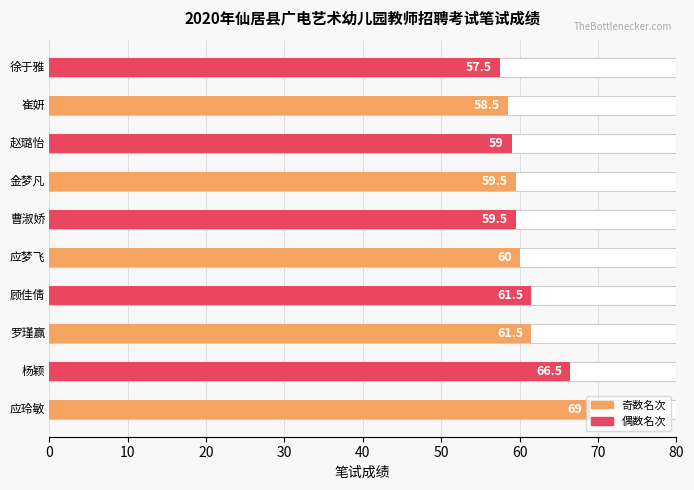

At which label does the data first exceed 59?

应玲敏